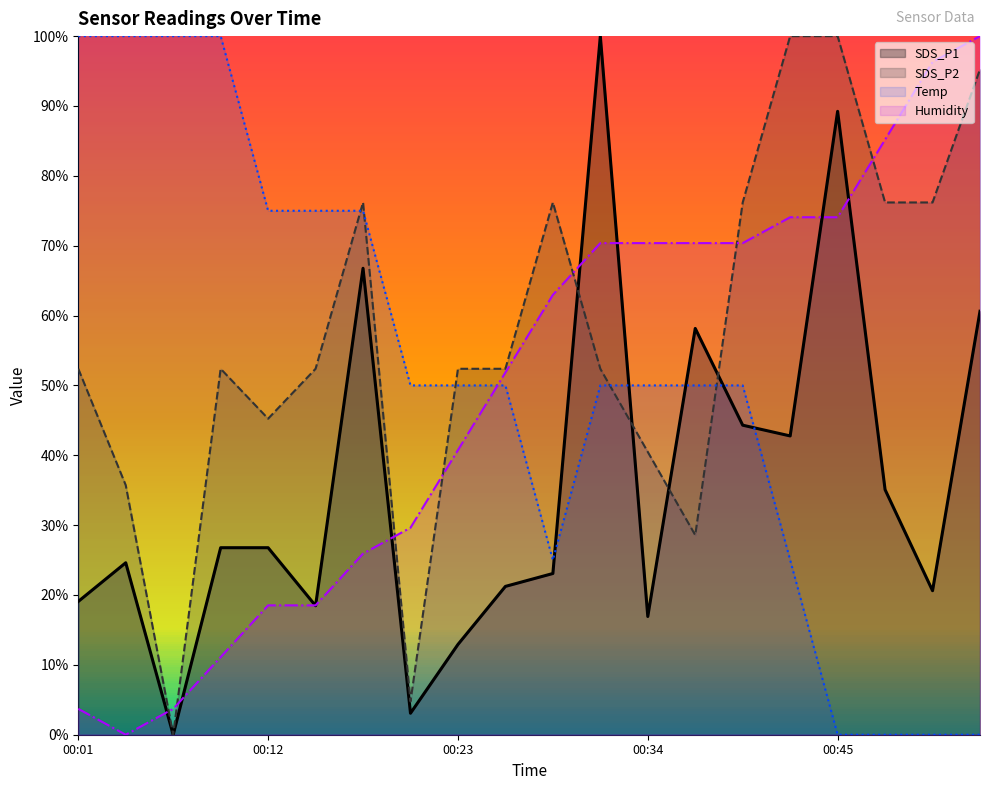

Is it true that SDS_P1 equals 1.7 at 00:31?

False